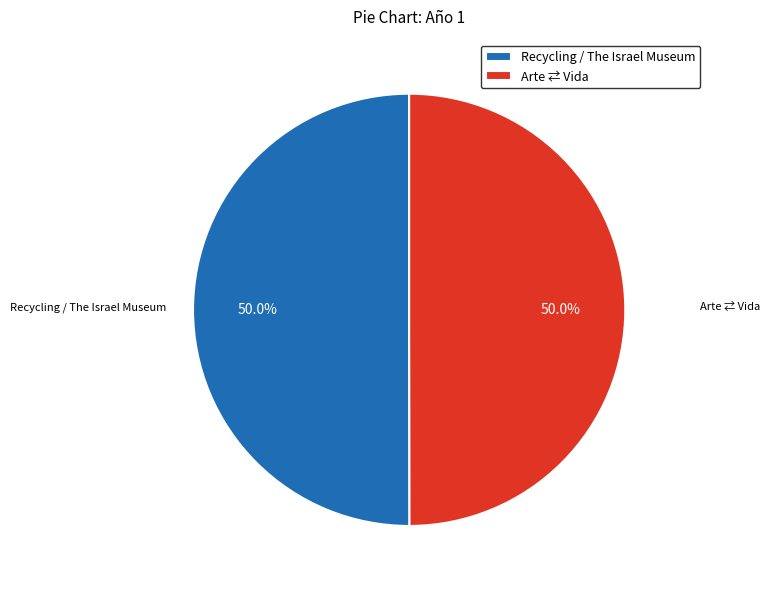

How much of the chart is everything except Arte ⇄ Vida?

50.0%